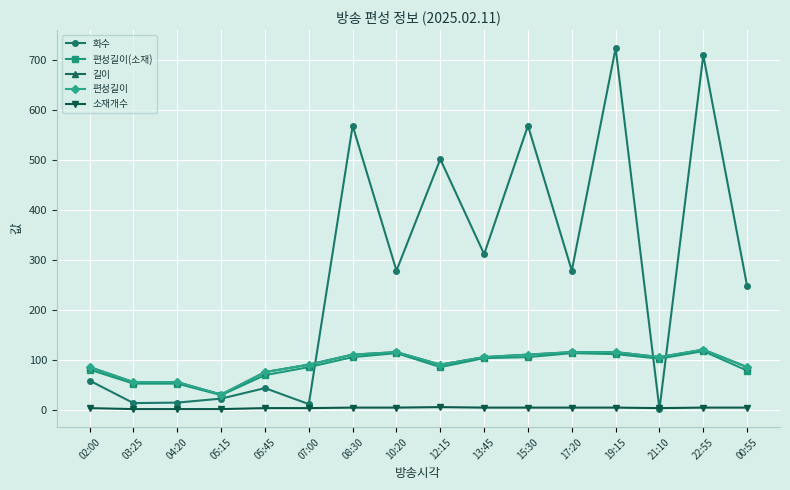

True or false: 길이 and 편성길이(소재) intersect in this chart.

False